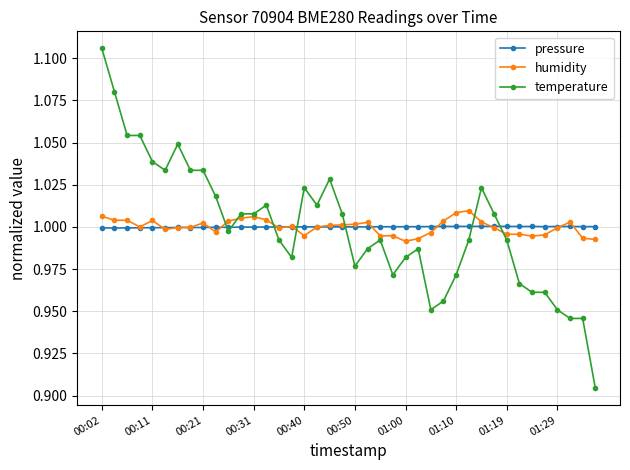

True or false: pressure has more than 0 points higher than both neighbors.

True